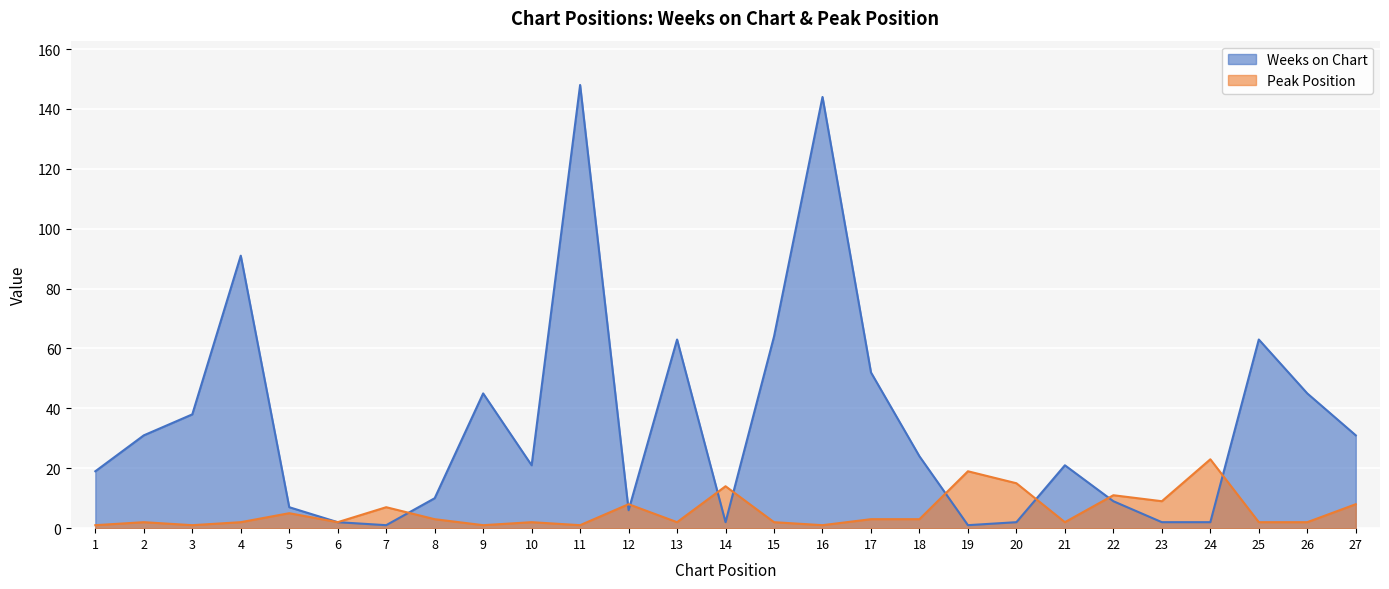

What is the difference between the maximum and minimum values in the Peak Position series?

22